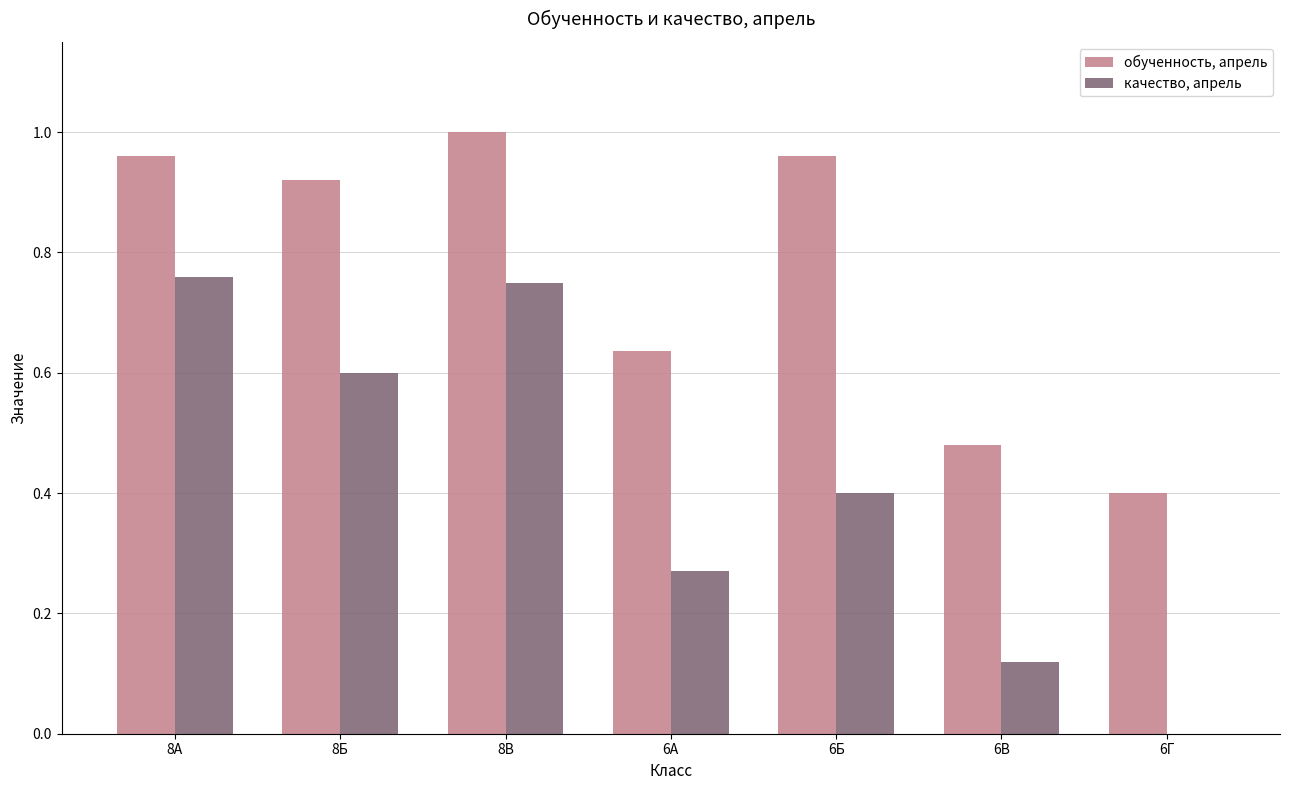

At which category is the sum across all series the highest?

8В